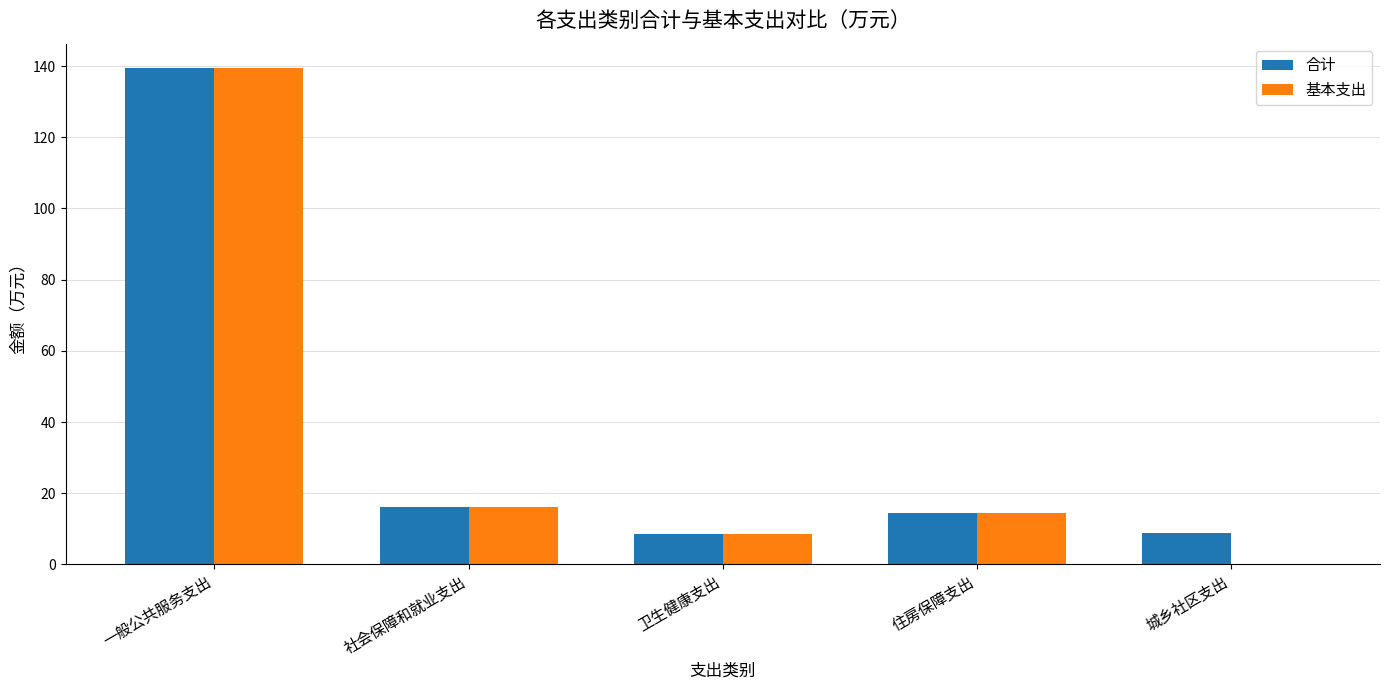

Where does the 合计 series first go above 14?

一般公共服务支出